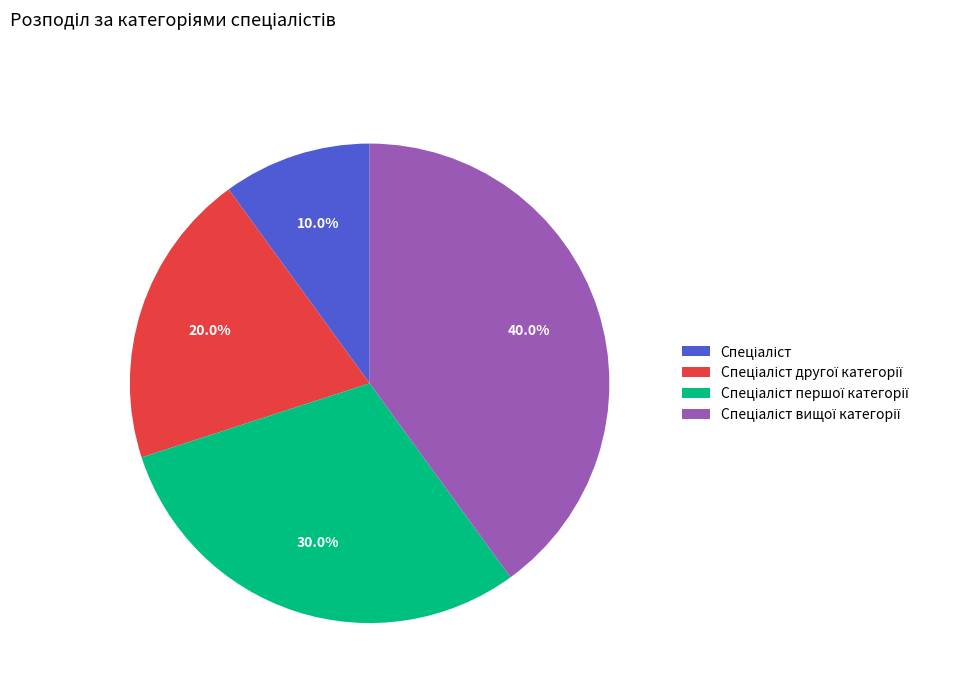

Does any single category account for the majority?

No